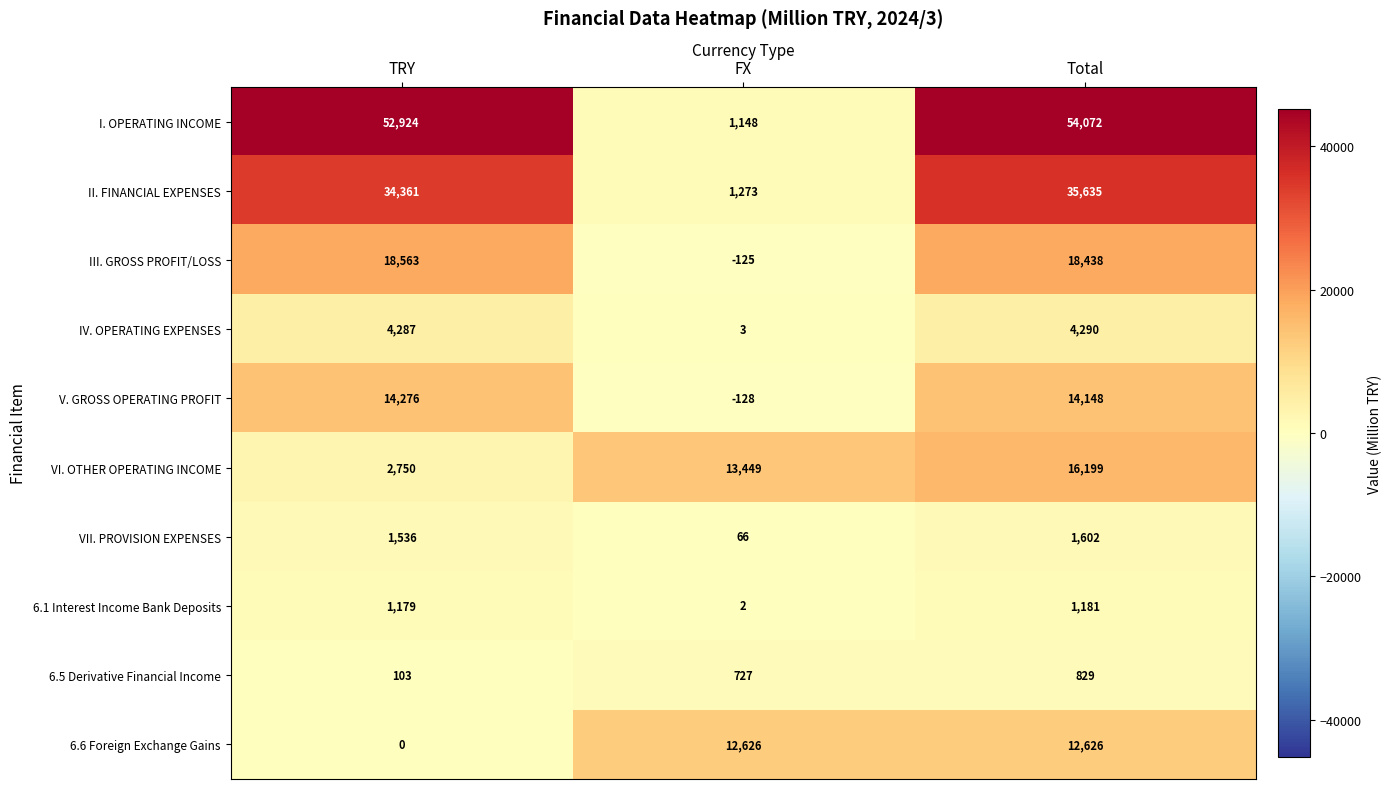

What is the highest value of the 6.5 Derivative Financial Income series?

829